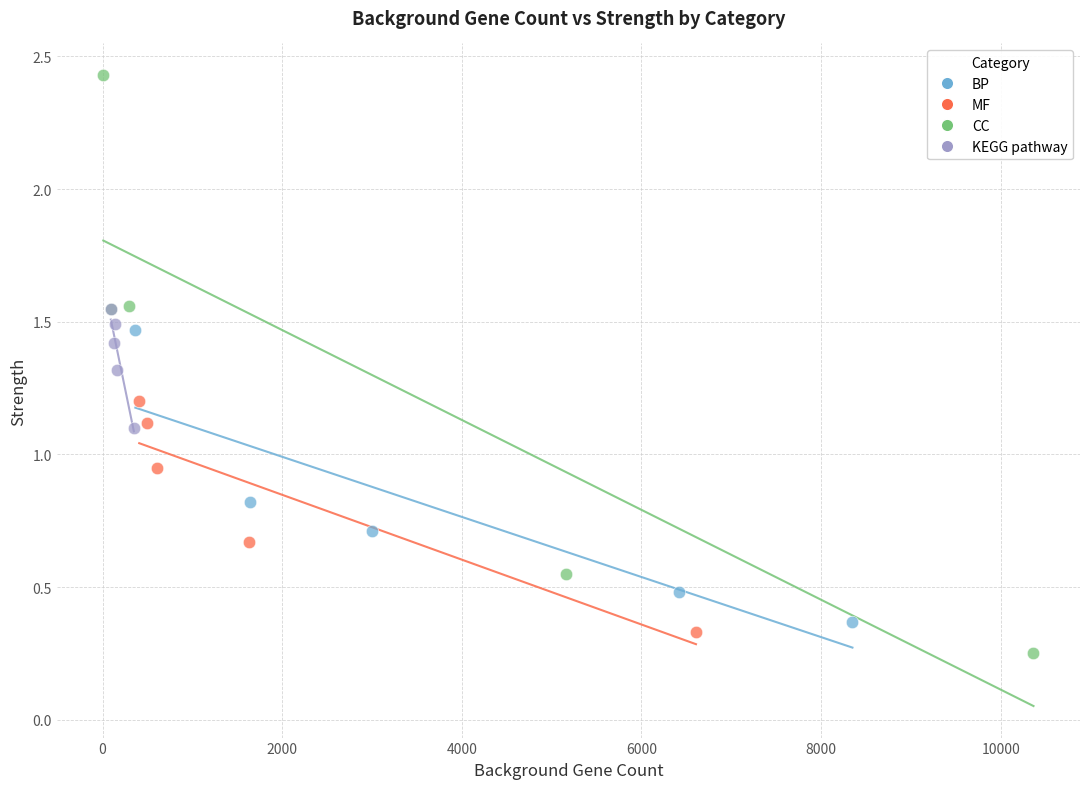

Which series contains the highest Y value?

CC